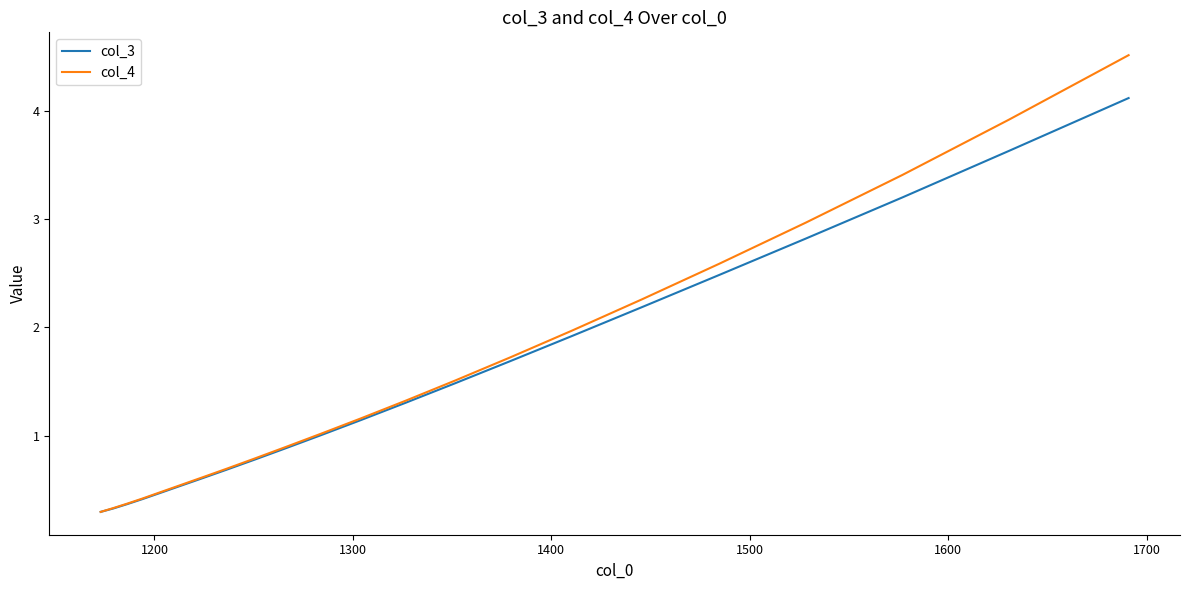

What is the lowest value of the col_4 series?

0.3